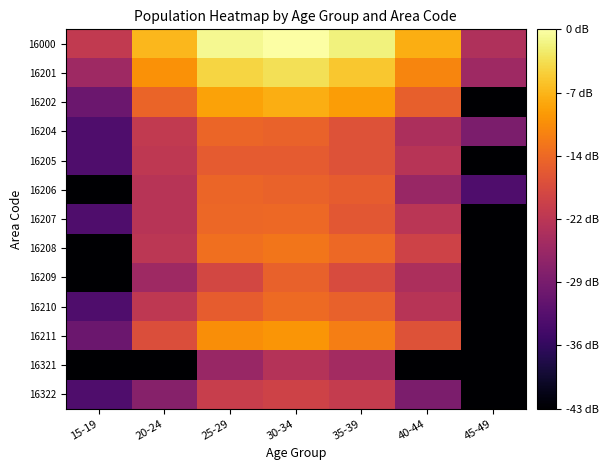

Reading left to right, extract all data points from this chart.

16000: 15-19=1.2	20-24=2.6	25-29=3.2	30-34=3.3	35-39=3.1	40-44=2.5	45-49=1.0
16201: 15-19=0.8	20-24=2.3	25-29=2.9	30-34=3.0	35-39=2.8	40-44=2.2	45-49=0.8
16202: 15-19=0.3	20-24=1.8	25-29=2.4	30-34=2.5	35-39=2.4	40-44=1.8	45-49=-1.0
16204: 15-19=0.0	20-24=1.2	25-29=1.9	30-34=1.8	35-39=1.6	40-44=1.0	45-49=0.5
16205: 15-19=0.0	20-24=1.2	25-29=1.7	30-34=1.7	35-39=1.6	40-44=1.1	45-49=-1.0
16206: 15-19=-1.0	20-24=1.1	25-29=1.8	30-34=1.8	35-39=1.7	40-44=0.8	45-49=0.0
16207: 15-19=0.0	20-24=1.1	25-29=1.9	30-34=1.9	35-39=1.7	40-44=1.1	45-49=-1.0
16208: 15-19=-1.0	20-24=1.2	25-29=1.9	30-34=2.0	35-39=1.9	40-44=1.4	45-49=-1.0
16209: 15-19=-1.0	20-24=0.8	25-29=1.5	30-34=1.8	35-39=1.5	40-44=1.0	45-49=-1.0
16210: 15-19=0.0	20-24=1.2	25-29=1.7	30-34=1.9	35-39=1.8	40-44=1.1	45-49=-1.0
16211: 15-19=0.3	20-24=1.6	25-29=2.2	30-34=2.3	35-39=2.1	40-44=1.6	45-49=-1.0
16321: 15-19=-1.0	20-24=-1.0	25-29=0.8	30-34=1.1	35-39=0.9	40-44=-1.0	45-49=-1.0
16322: 15-19=0.0	20-24=0.6	25-29=1.3	30-34=1.4	35-39=1.3	40-44=0.5	45-49=-1.0